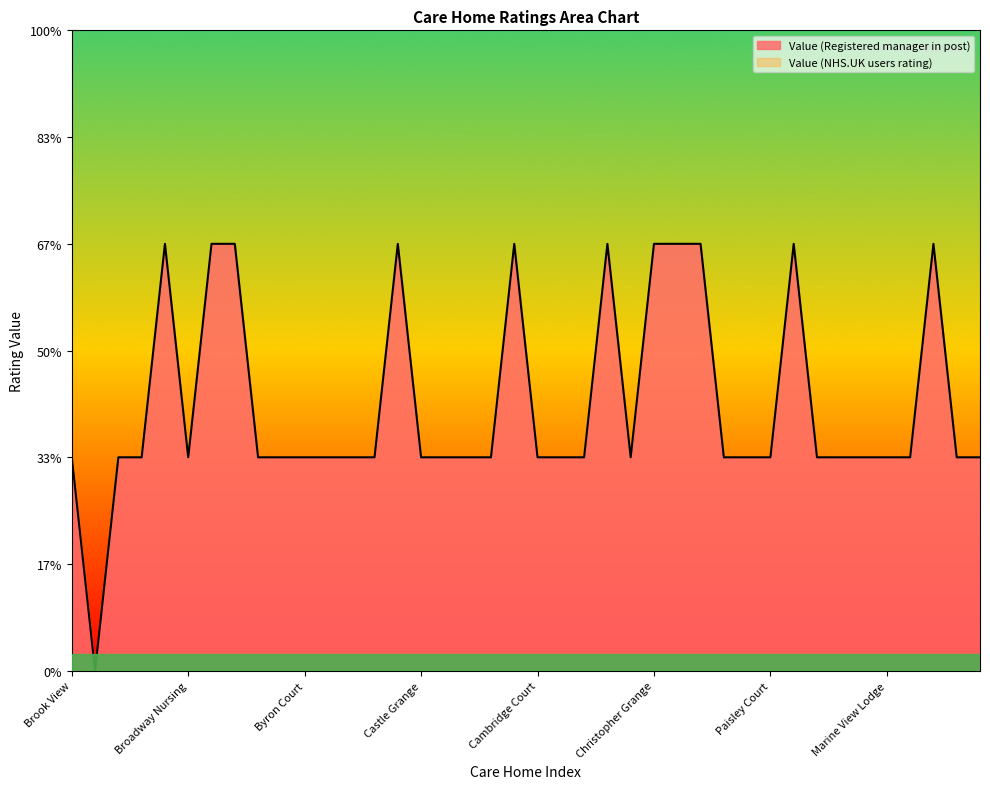

What is the maximum value shown in the chart?

2